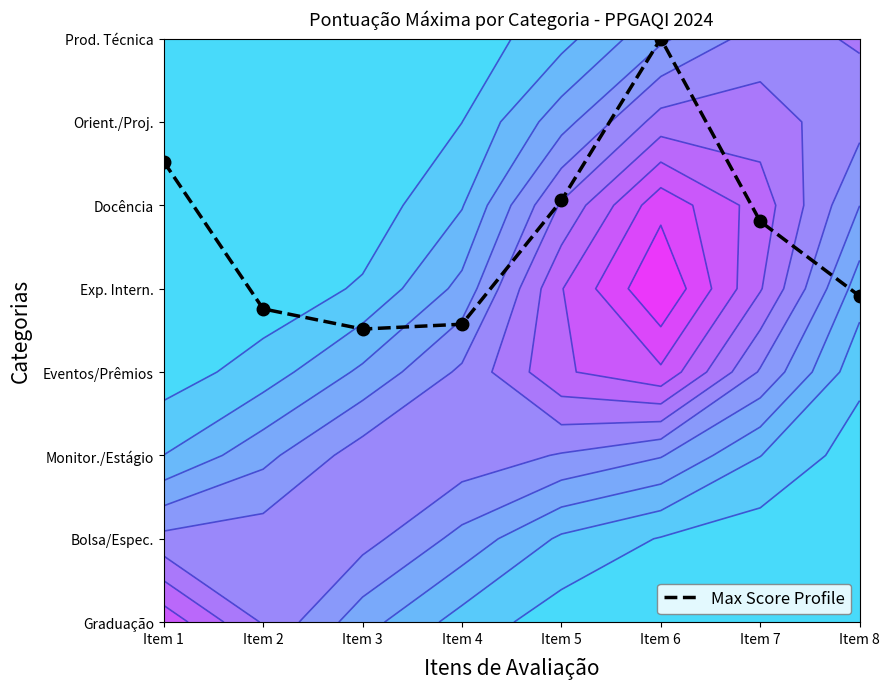

Which label corresponds to the smallest value in the chart?

Item 3